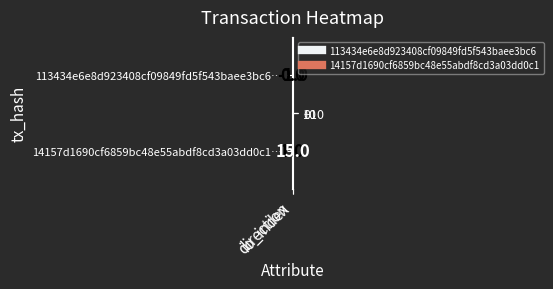

Rank the series by their maximum value, from highest to lowest.

14157d1690cf6859bc48e55abdf8cd3a03dd0c1…, 113434e6e8d923408cf09849fd5f543baee3bc6…